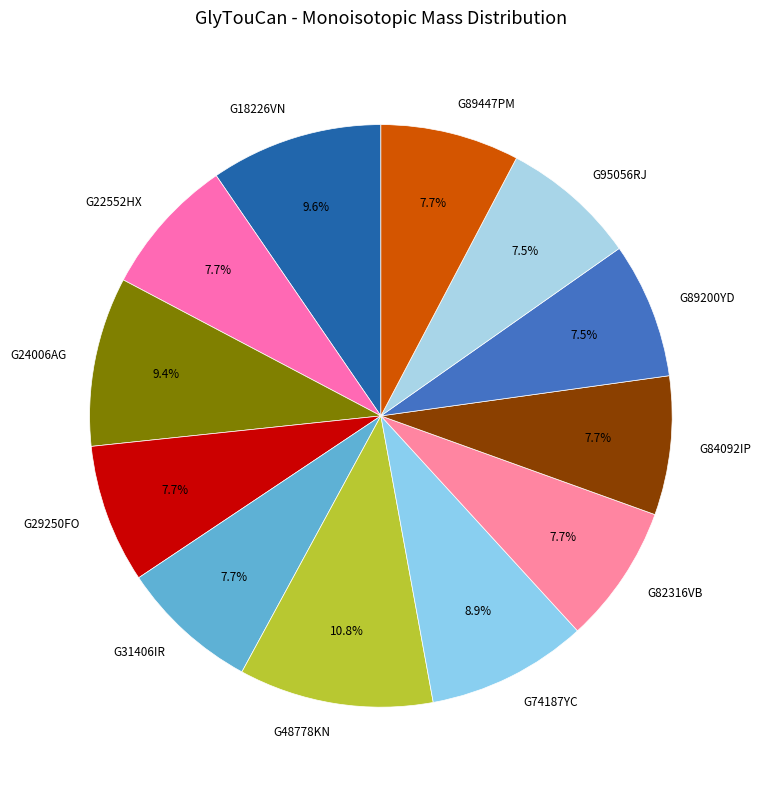

Is there any slice that represents more than half of the pie?

No